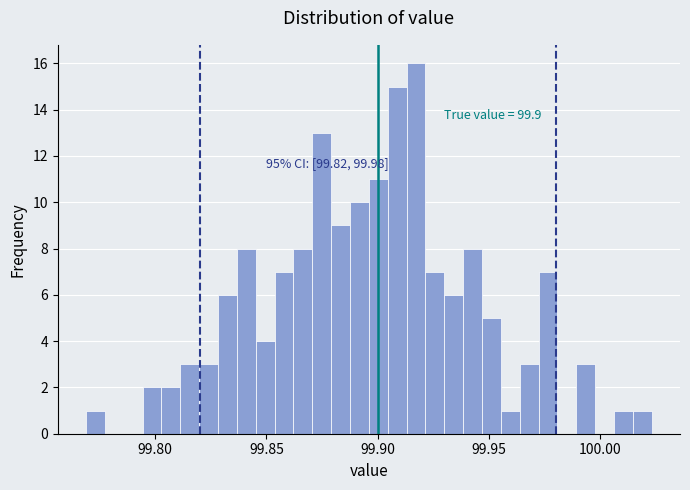

Read against the x-axis, roughly where is the centre of the tallest bar?

99.915